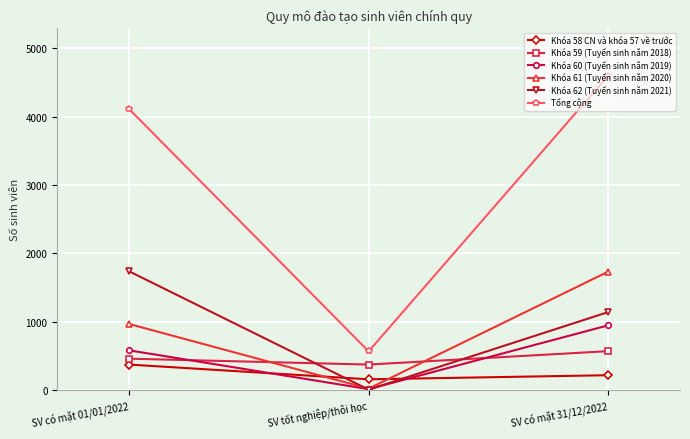

Is it true that Khóa 60 (Tuyển sinh năm 2019) equals 946 at SV có mặt 31/12/2022?

True